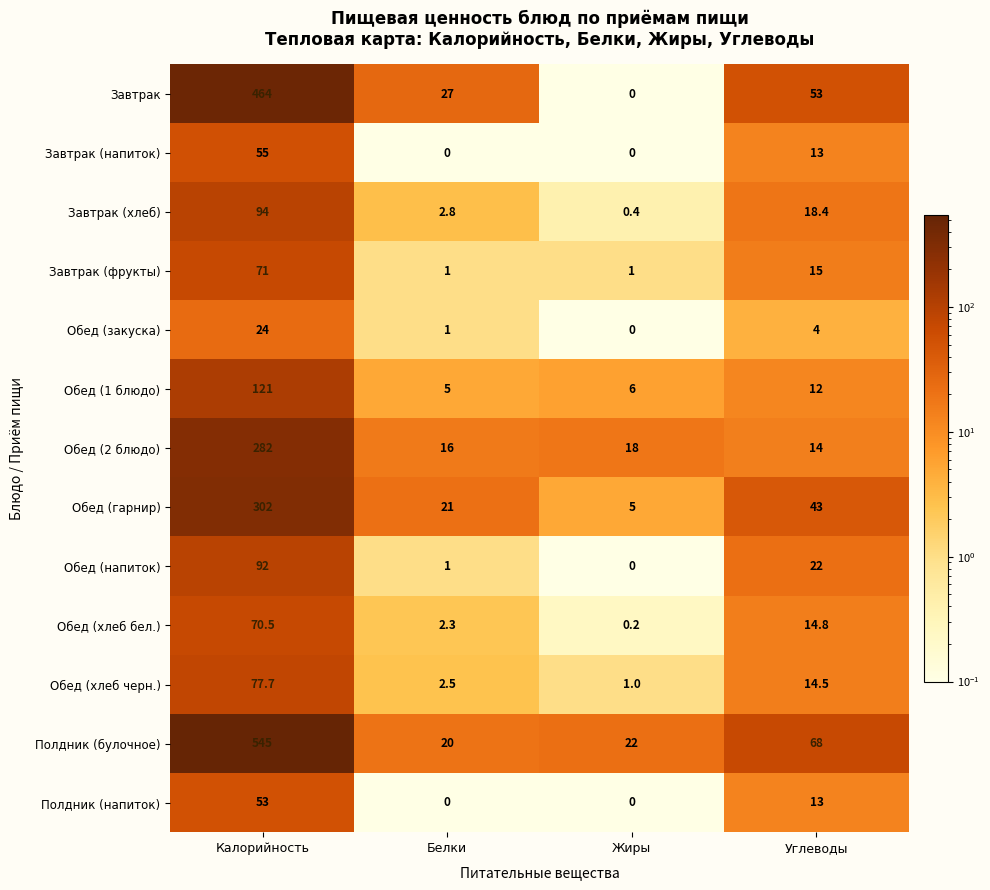

What is the difference between the maximum and second lowest values in the Обед (напиток) series?

91.0